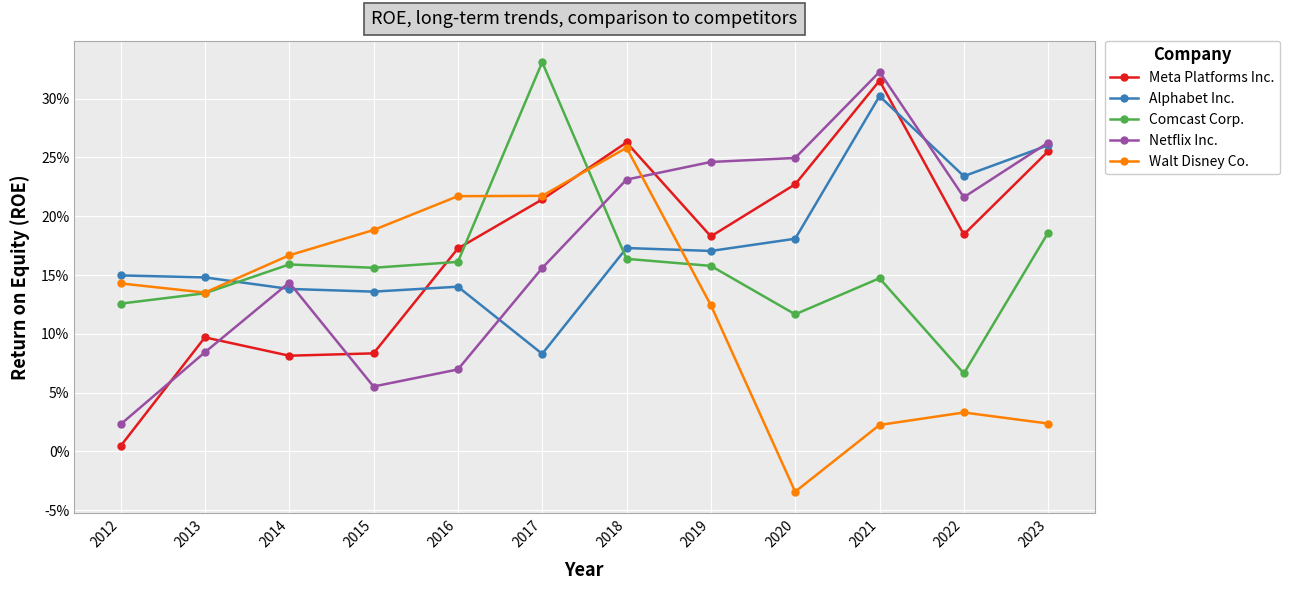

Reading left to right, transcribe all the data shown in this chart.

Meta Platforms Inc.: 0.0	0.1	0.1	0.1	0.2	0.2	0.3	0.2	0.2	0.3	0.2	0.3
Alphabet Inc.: 0.1	0.1	0.1	0.1	0.1	0.1	0.2	0.2	0.2	0.3	0.2	0.3
Comcast Corp.: 0.1	0.1	0.2	0.2	0.2	0.3	0.2	0.2	0.1	0.1	0.1	0.2
Netflix Inc.: 0.0	0.1	0.1	0.1	0.1	0.2	0.2	0.2	0.2	0.3	0.2	0.3
Walt Disney Co.: 0.1	0.1	0.2	0.2	0.2	0.2	0.3	0.1	-0.0	0.0	0.0	0.0